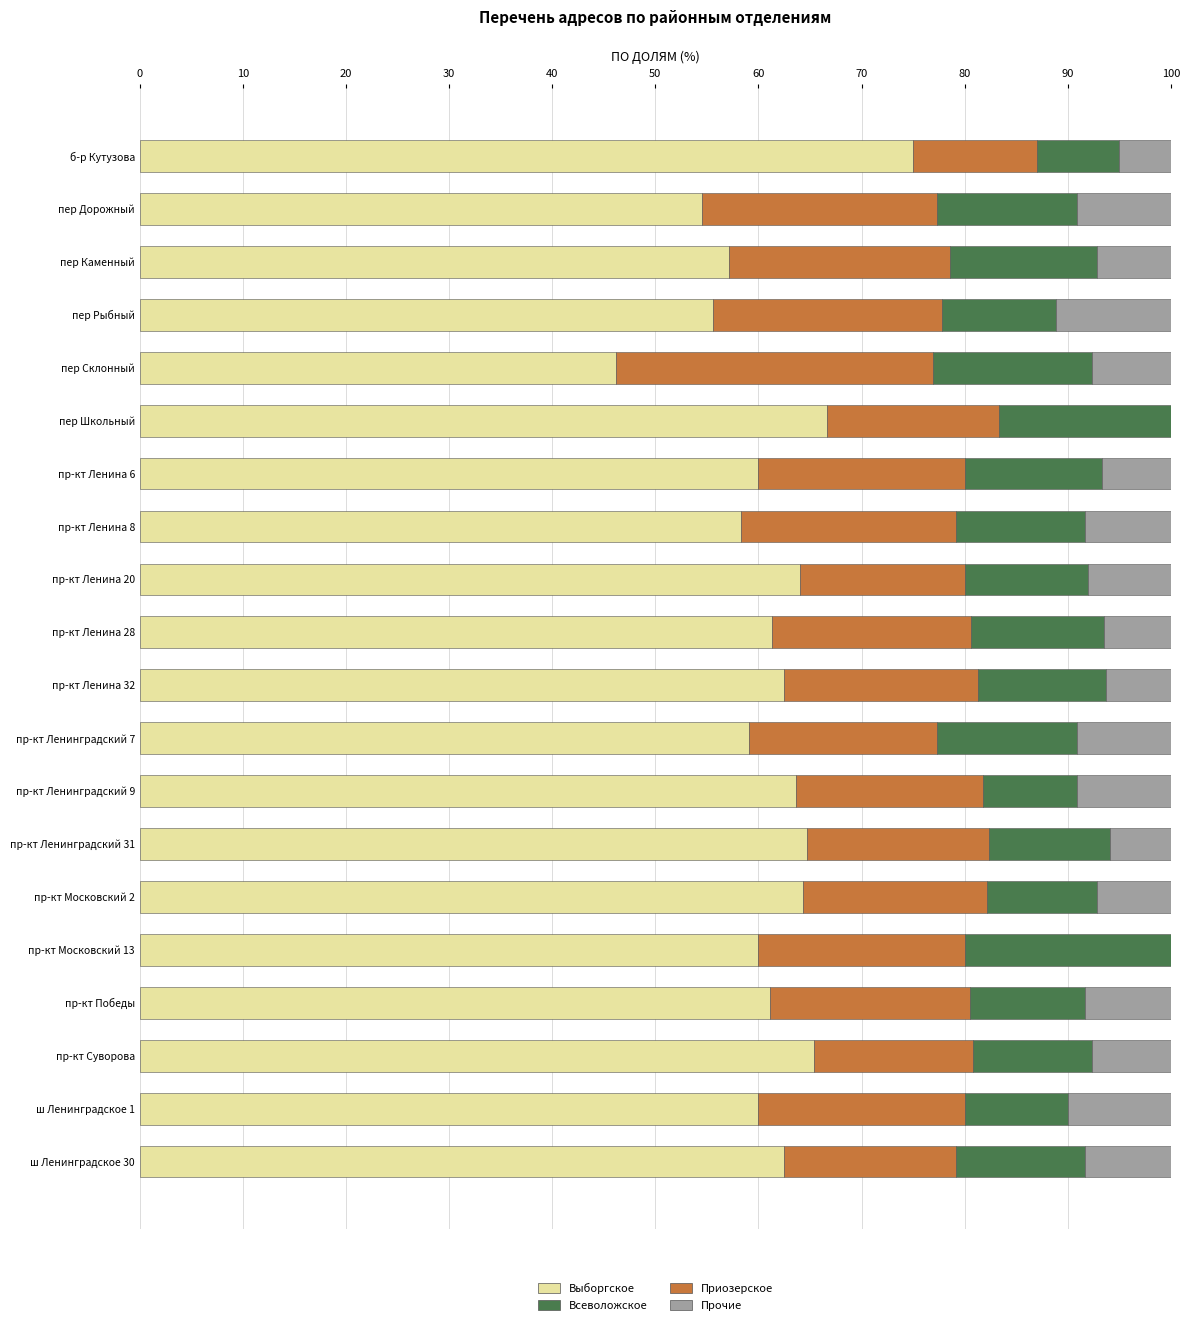

Which category has the highest value in the Выборгское series?

б-р Кутузова